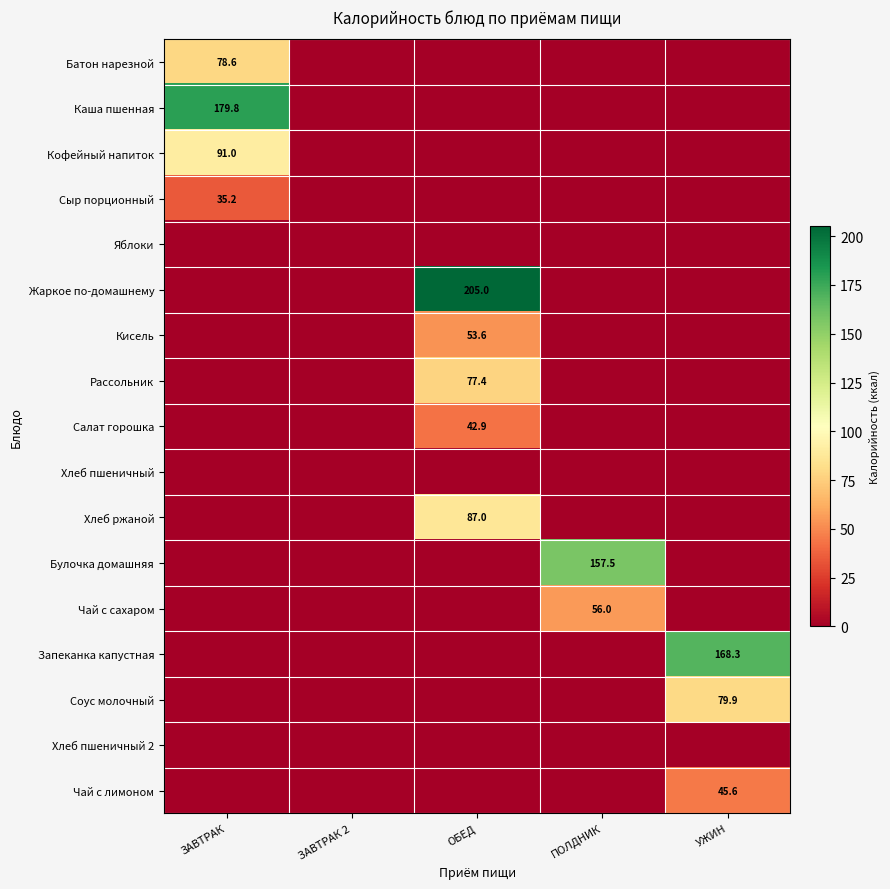

Which category has the highest value across all series?

ОБЕД